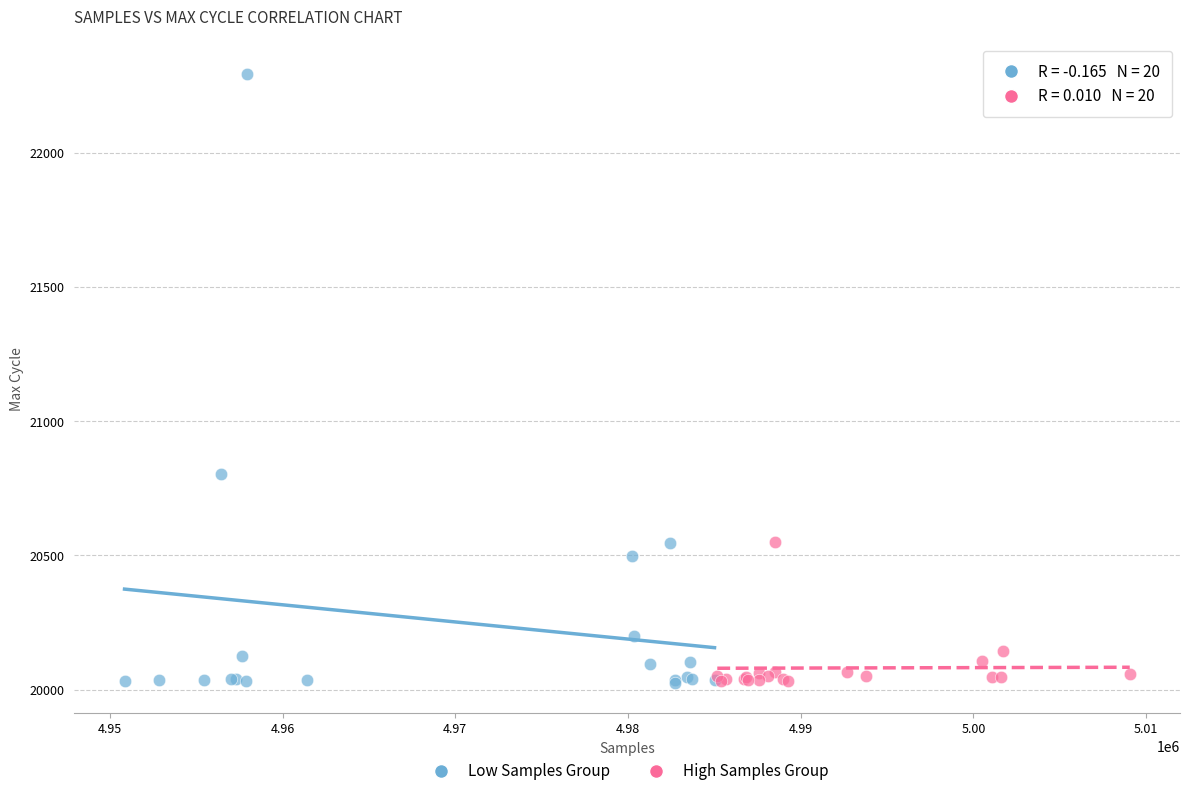

Which series has the largest Y range (max minus min)?

Low Samples Group